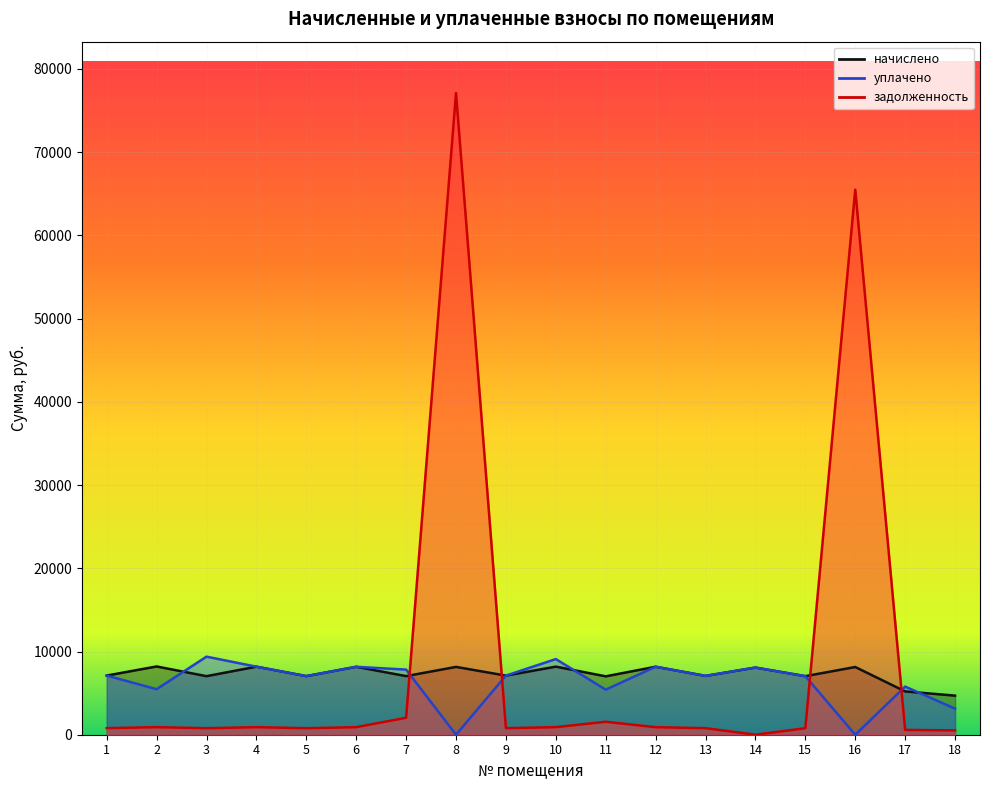

Reading left to right, extract all data points from this chart.

задолженность: 789.8	911.3	781.8	908.4	782.5	907.0	2036.3	77113.9	789.1	909.1	1555.4	907.7	785.4	0.0	781.8	65493.6	578.3	520.8
начислено: 7108.5	8202.1	7036.0	8175.7	7042.6	8162.6	7042.6	8149.3	7101.9	8182.3	7016.2	8169.1	7069.0	8070.3	7036.0	8136.2	5204.5	4697.3
уплачено: 7108.5	5468.0	9381.4	8175.7	7042.6	8162.6	7824.7	0.0	7101.9	9090.5	5415.0	8169.1	7069.0	8071.2	7036.0	0.0	5782.8	3132.7